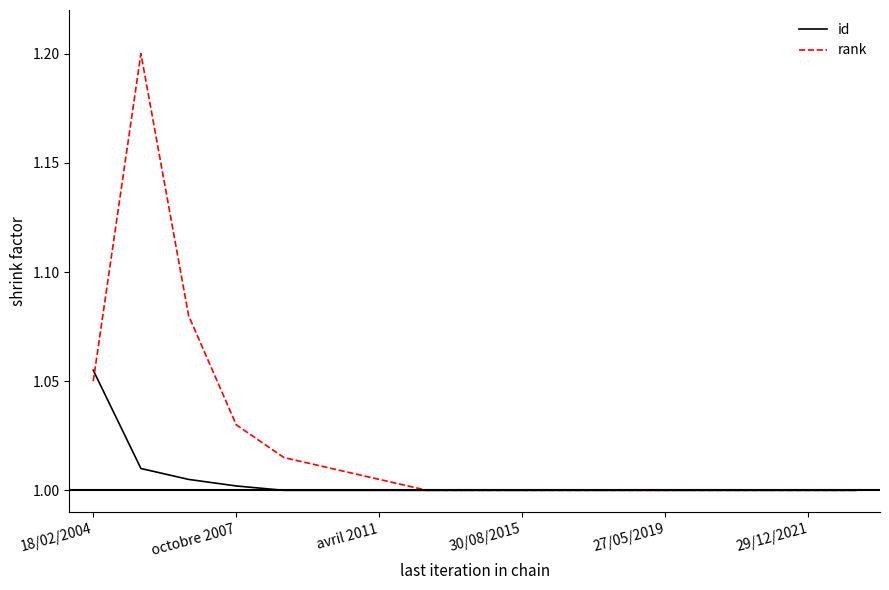

Which series has the largest range (max minus min)?

rank